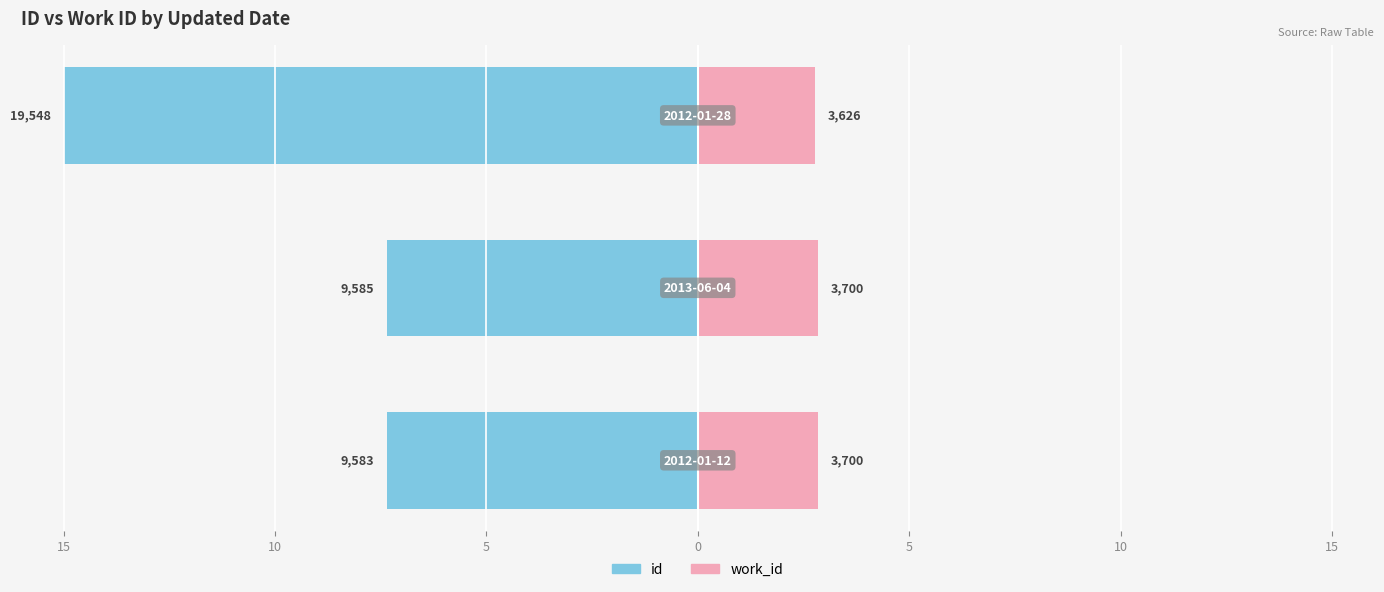

Reading right to left, list all the values displayed in this chart.

id: 5=-15.0	10=-7.4	15=-7.4
work_id: 5=2.8	10=2.8	15=2.8